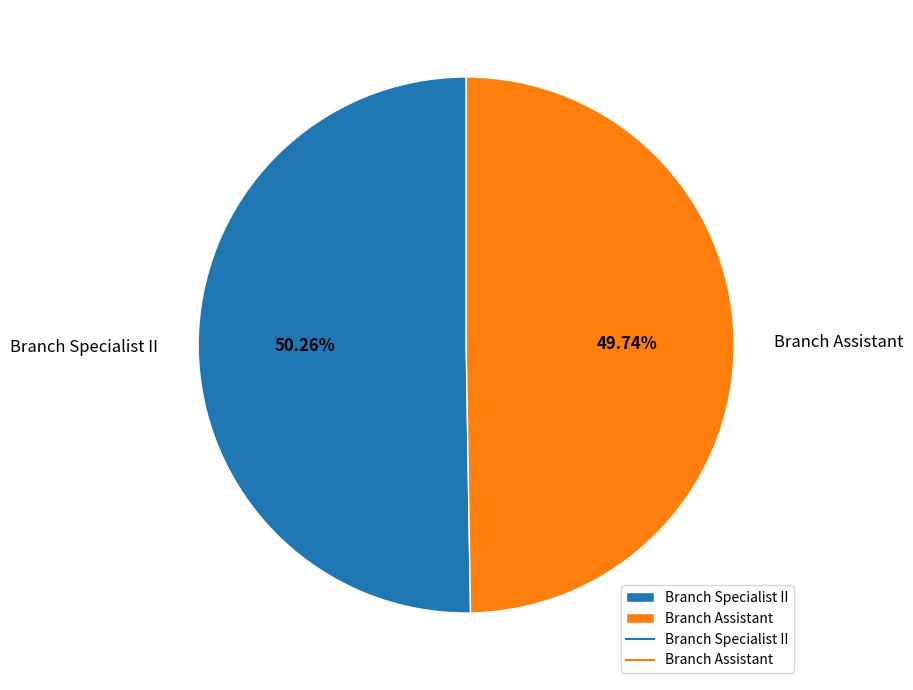

To the nearest percent, what is the difference between the largest and smallest slice percentages?

1%